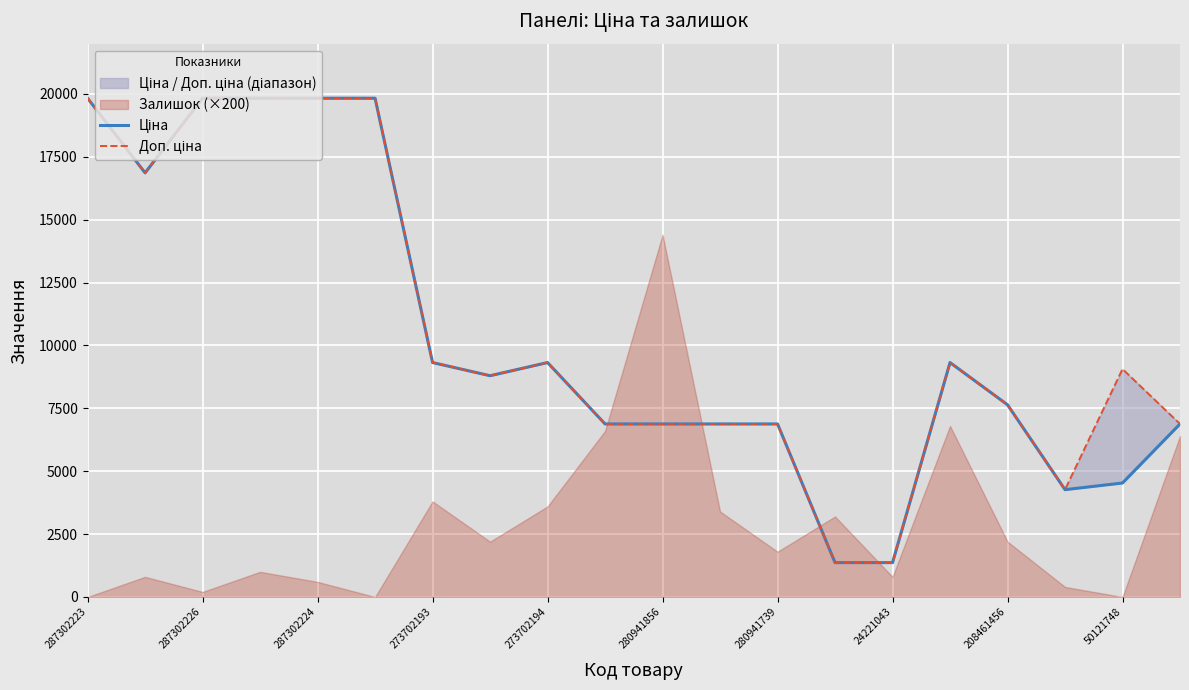

How many interior local peaks does the Доп. ціна series have?

3